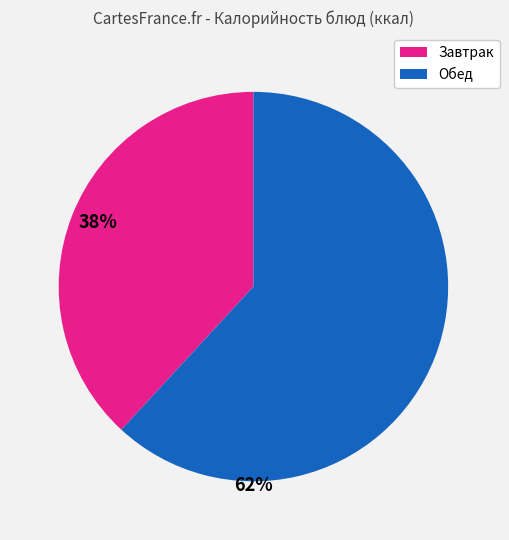

Does any single category account for the majority?

Yes